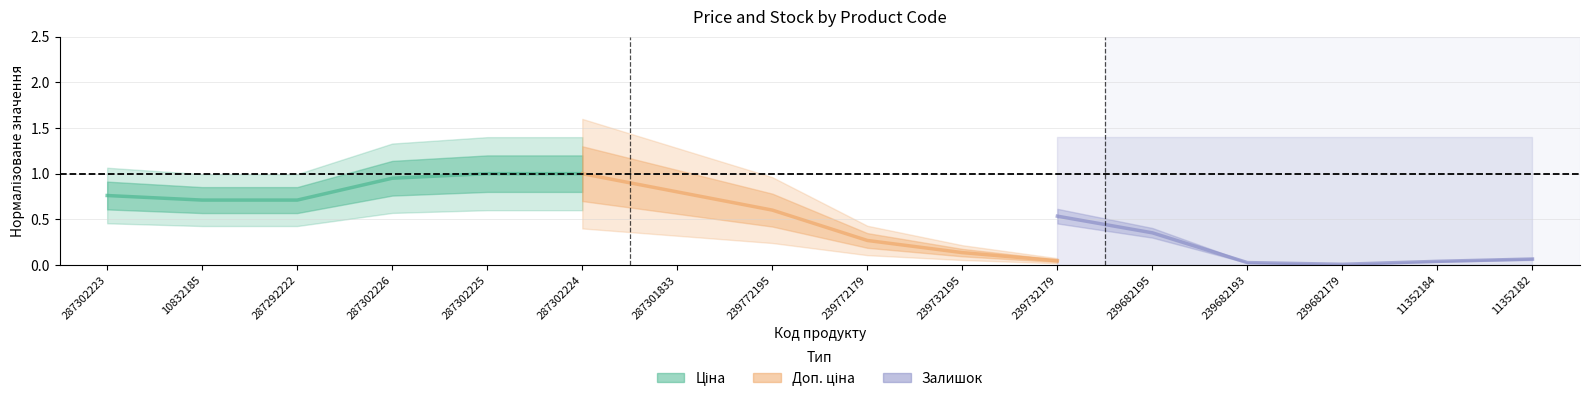

How many series are shown in this chart?

3